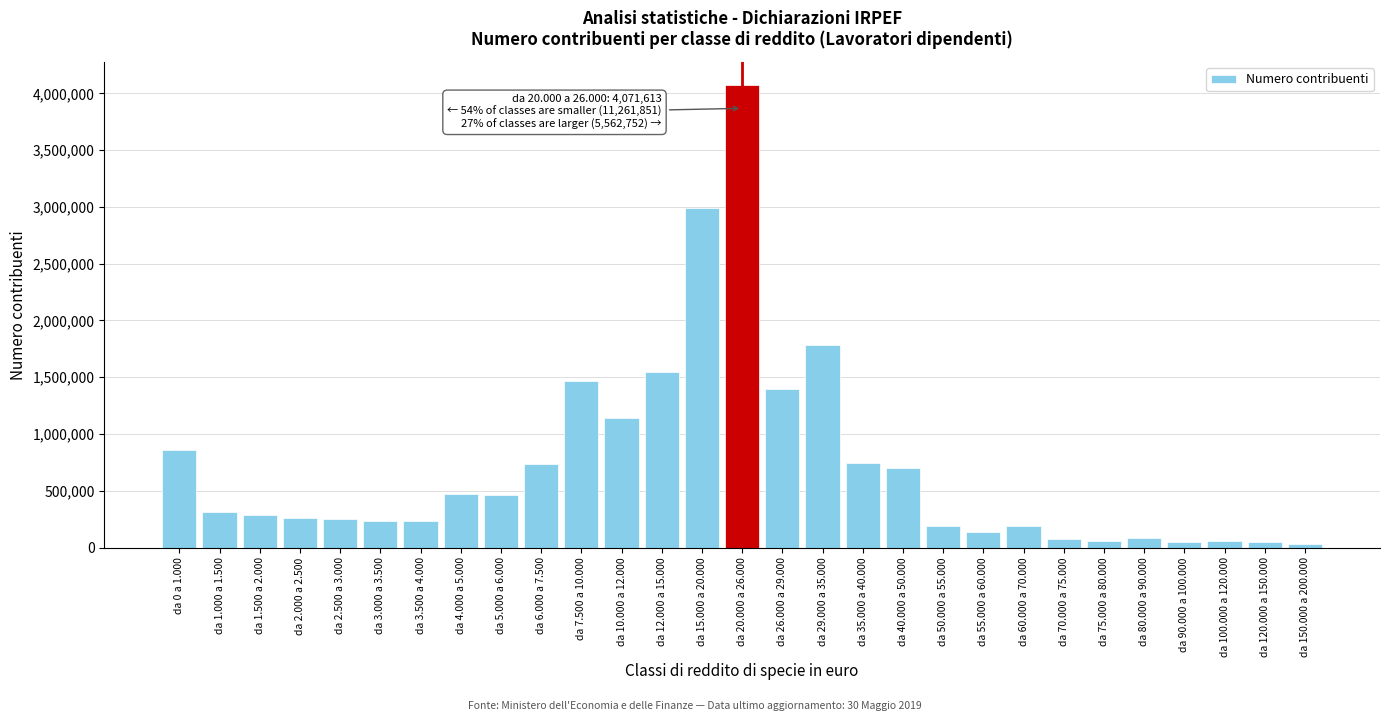

Approximately how many times larger is the value at da 4.000 a 5.000 compared to da 35.000 a 40.000?

0.6